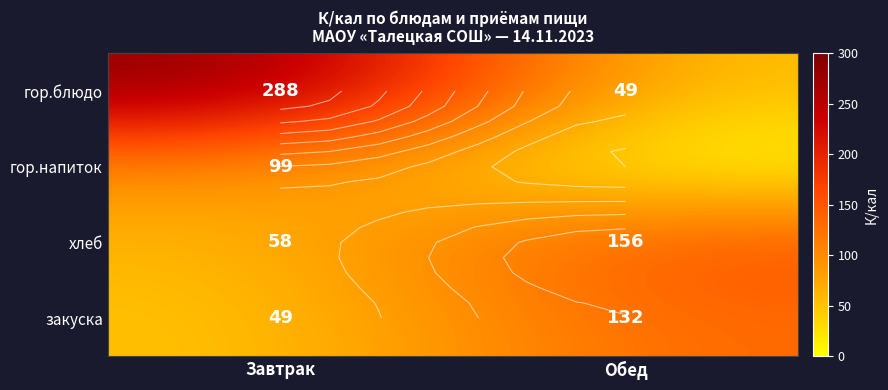

The value of хлеб at Обед is 255.6. True or false?

False